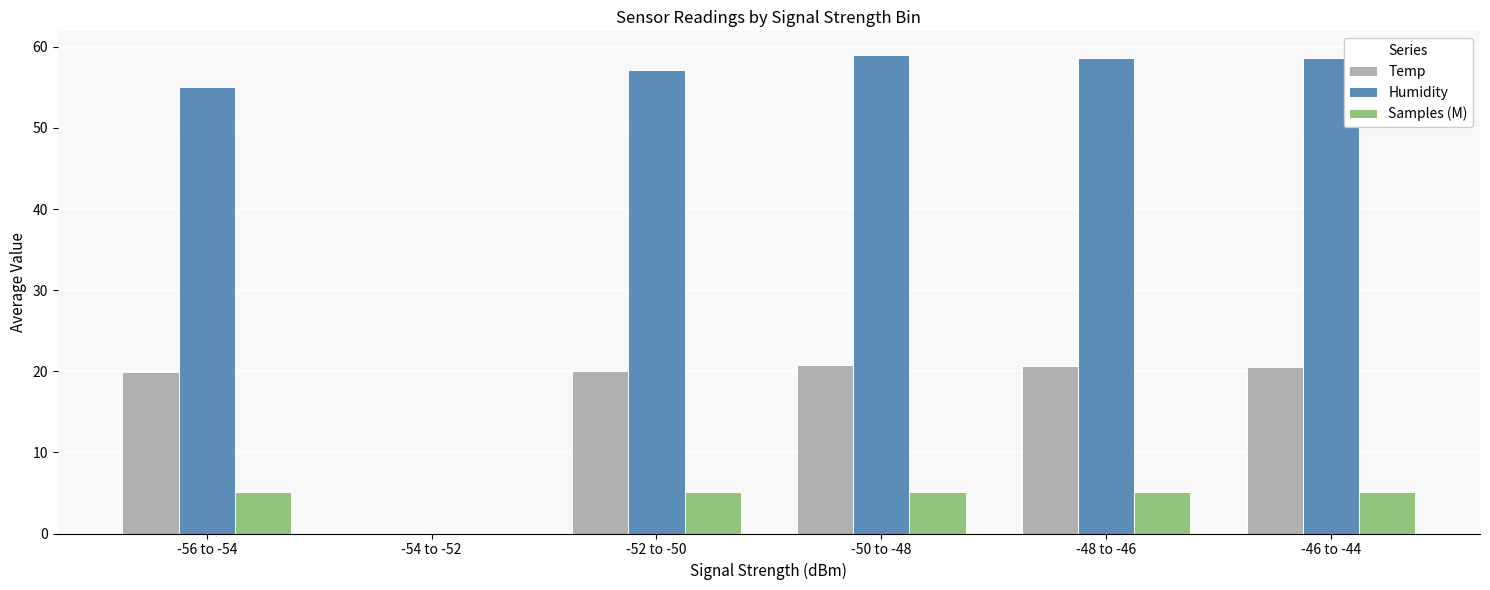

Where does the Samples (M) series first go above 5?

-56 to -54